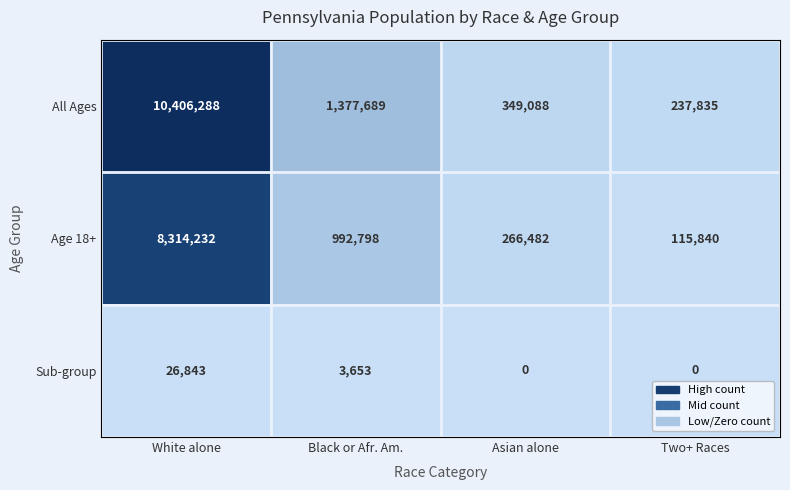

What is the difference between the maximum and second lowest values in the Age 18+ series?

8047750